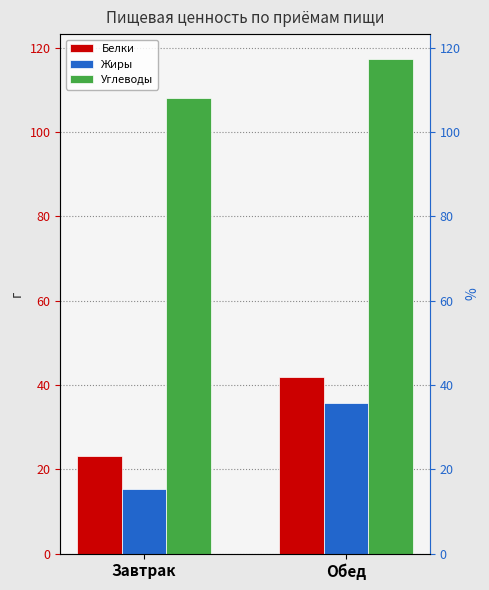

What is the sum of the Углеводы values at Обед and Завтрак?

225.3